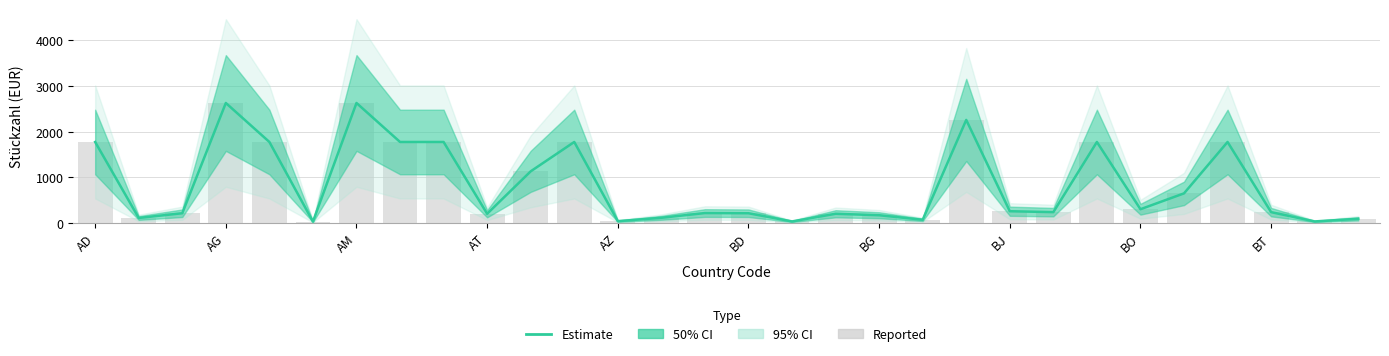

How many data points in Reported are above 232?

14